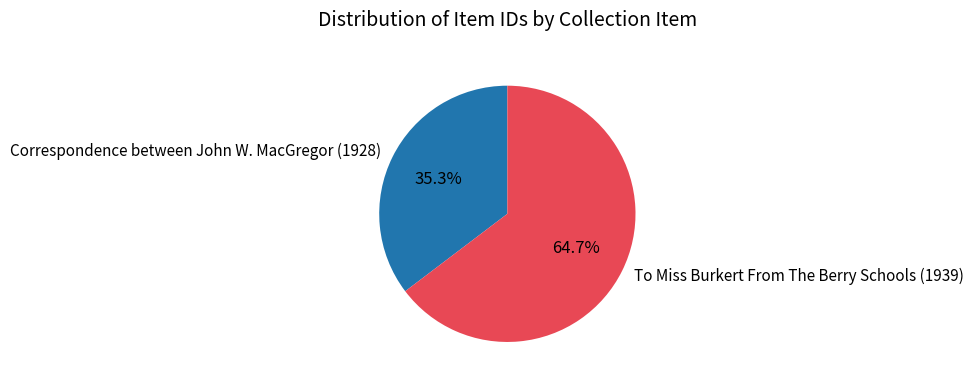

Which slice represents more than half of the pie?

To Miss Burkert From The Berry Schools (1939)